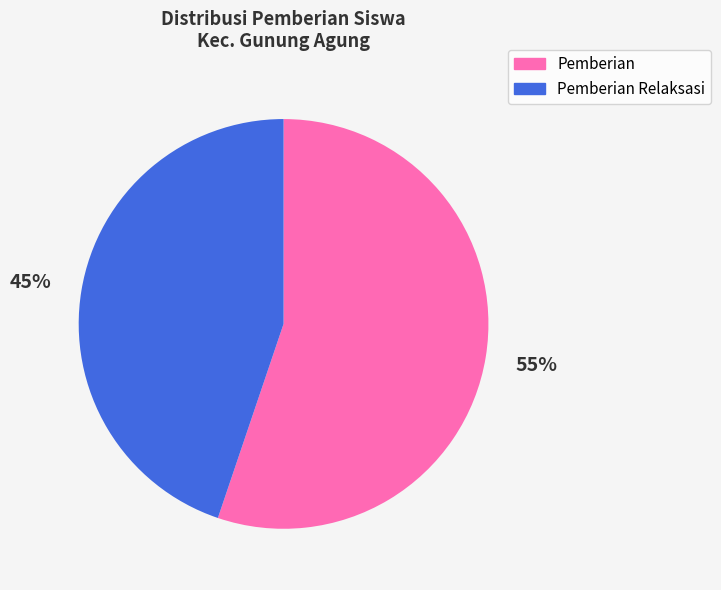

Is there a majority slice in this chart?

Yes